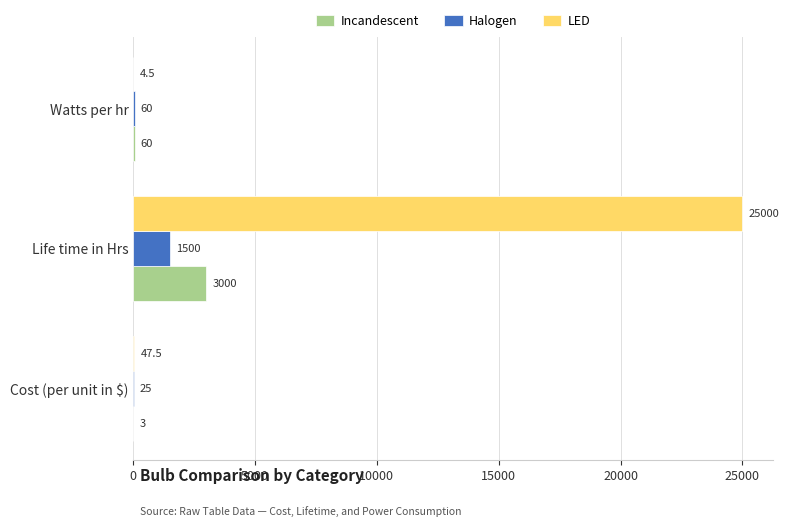

The value of Incandescent at Watts per hr is 60.0. True or false?

True